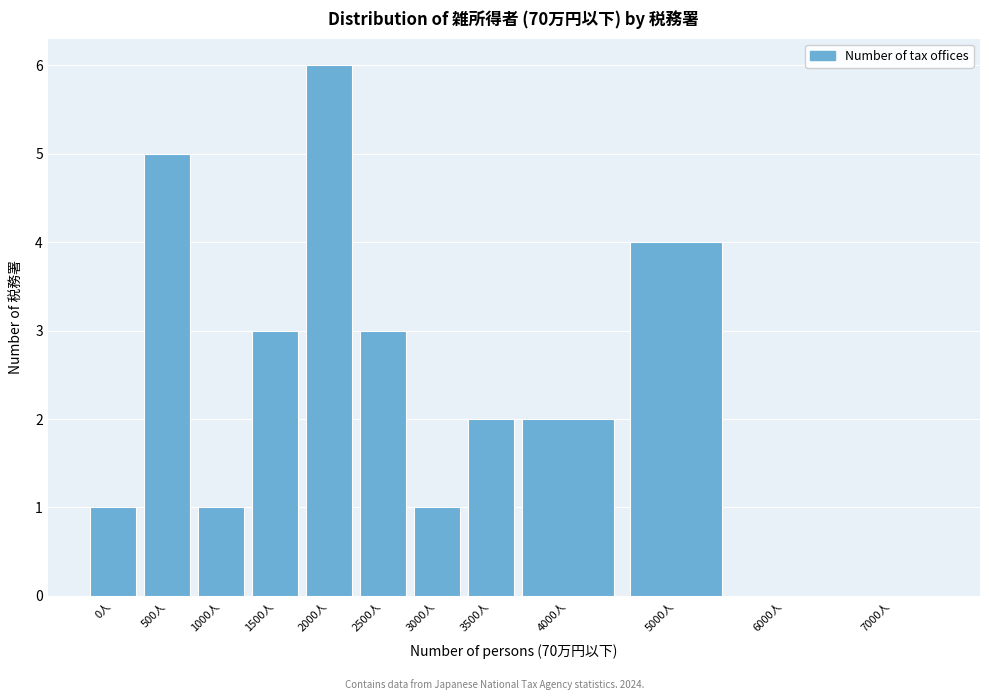

Reading left to right, transcribe all the data shown in this chart.

0人=1	500人=5	1000人=1	1500人=3	2000人=6	2500人=3	3000人=1	3500人=2	4000人=2	5000人=4	6000人=0	7000人=0